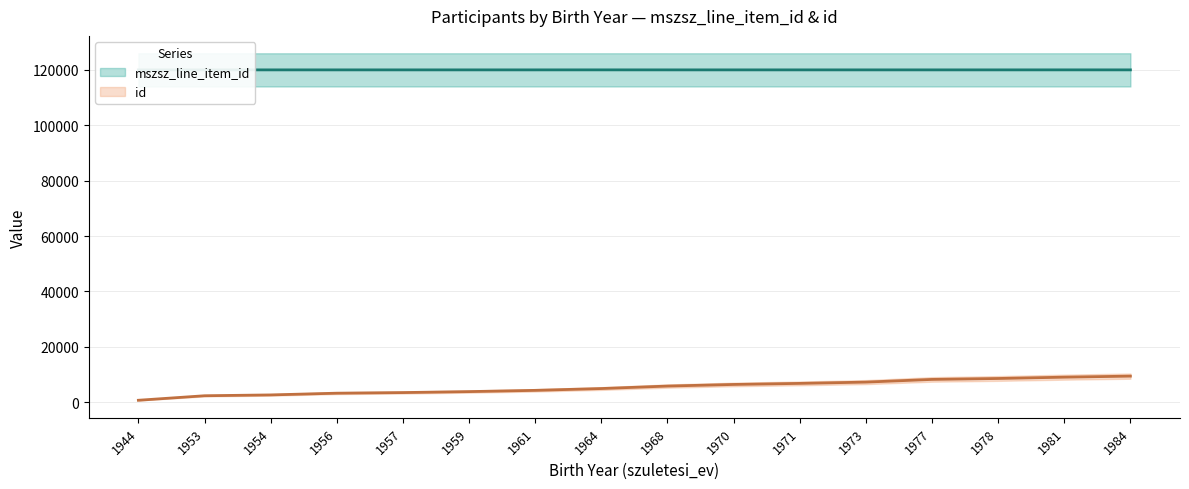

True or false: id has more than 2 interior local peaks.

False